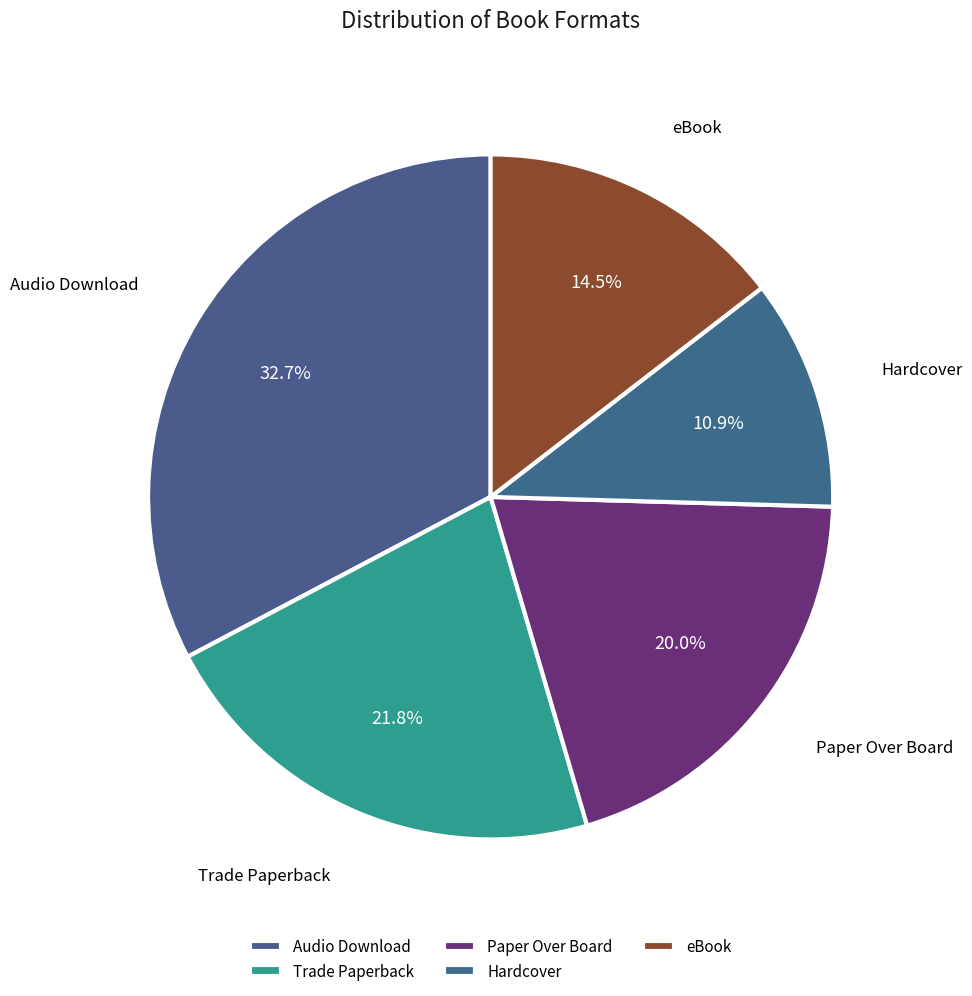

True or false: Hardcover accounts for 11% of the total.

True